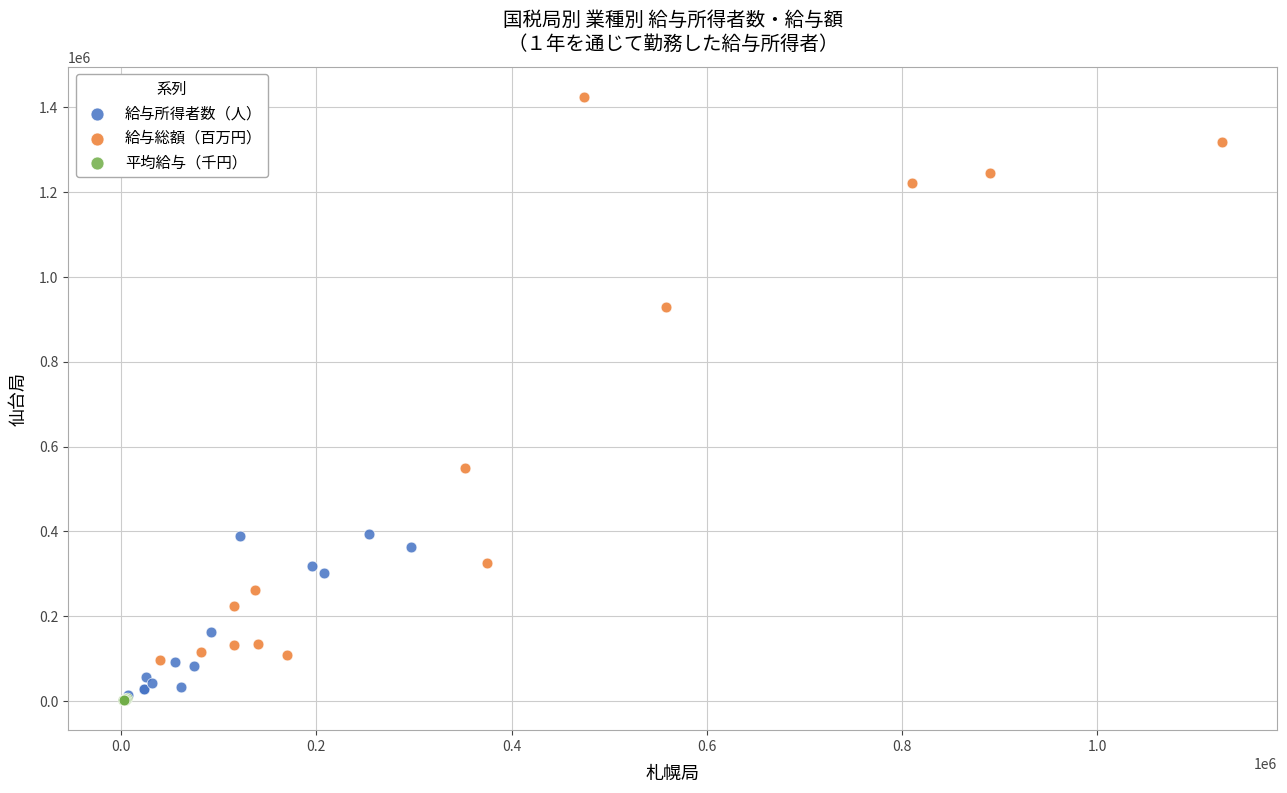

Which series contains the highest Y value?

給与総額（百万円）